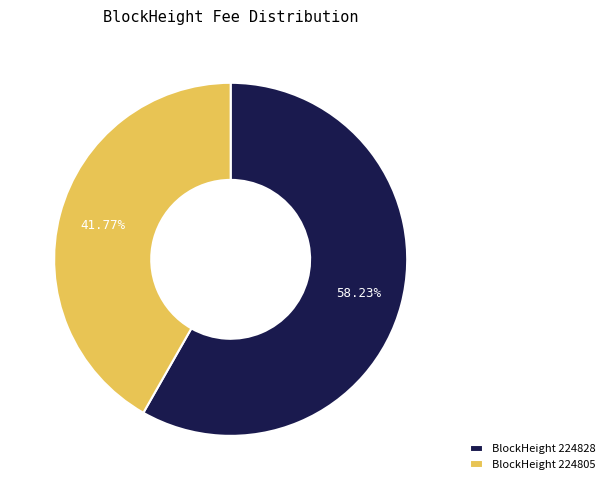

Rank the categories by value from lowest to highest.

BlockHeight 224805, BlockHeight 224828